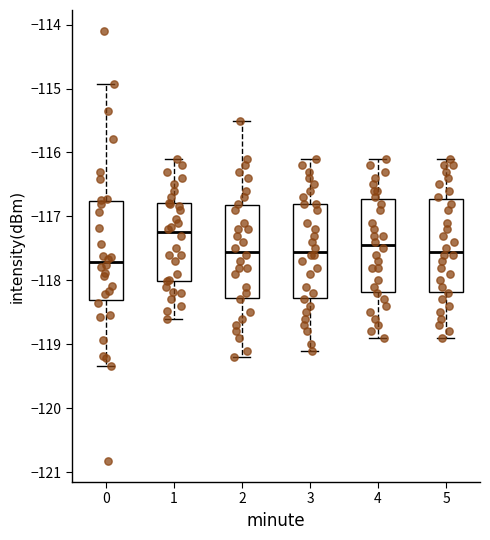

Which box has the lowest median line?

0